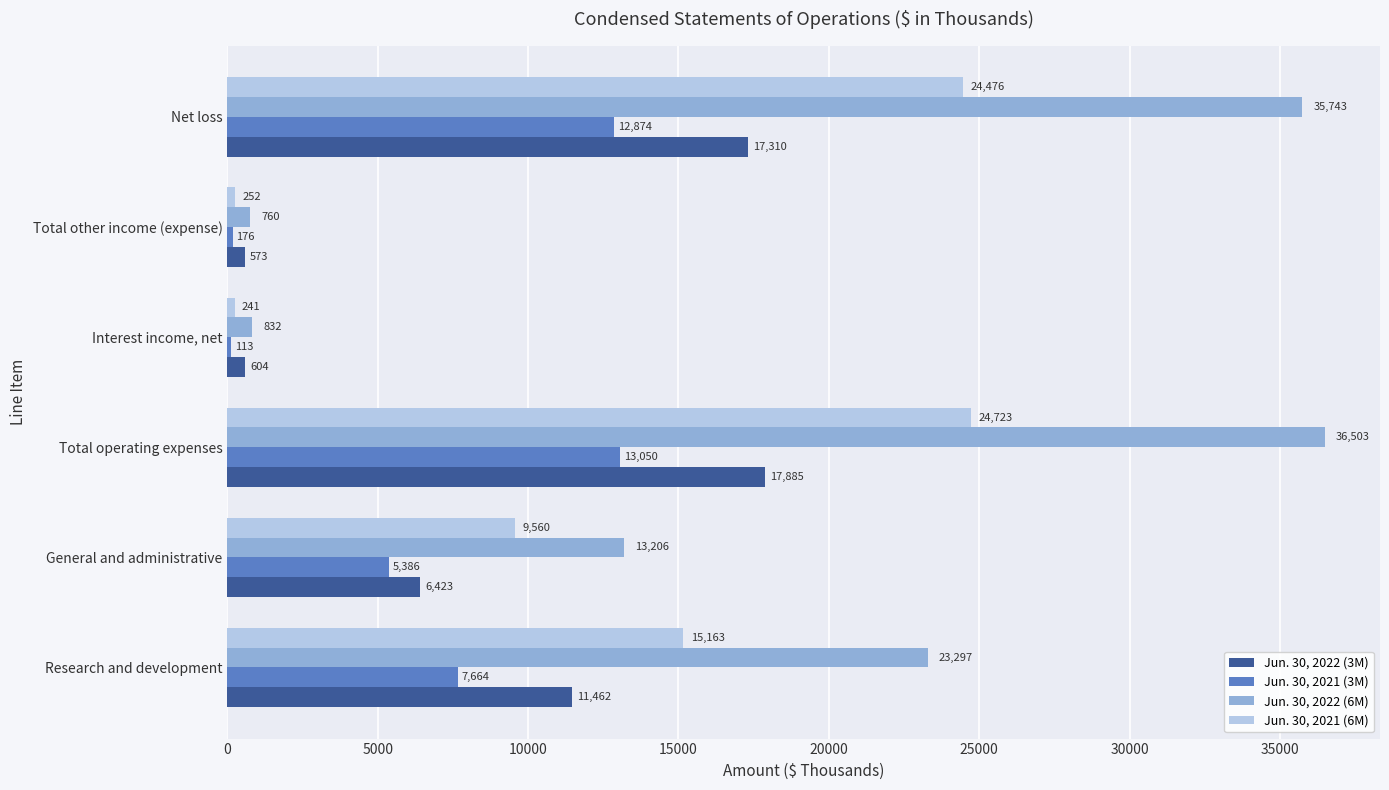

Read the Jun. 30, 2021 (6M) value at Total other income (expense), to the nearest 50.

250